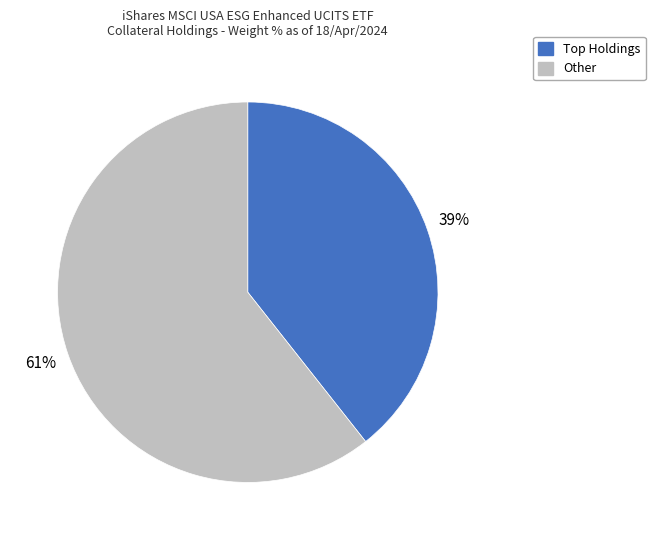

To the nearest percent, what is the average slice percentage?

50%